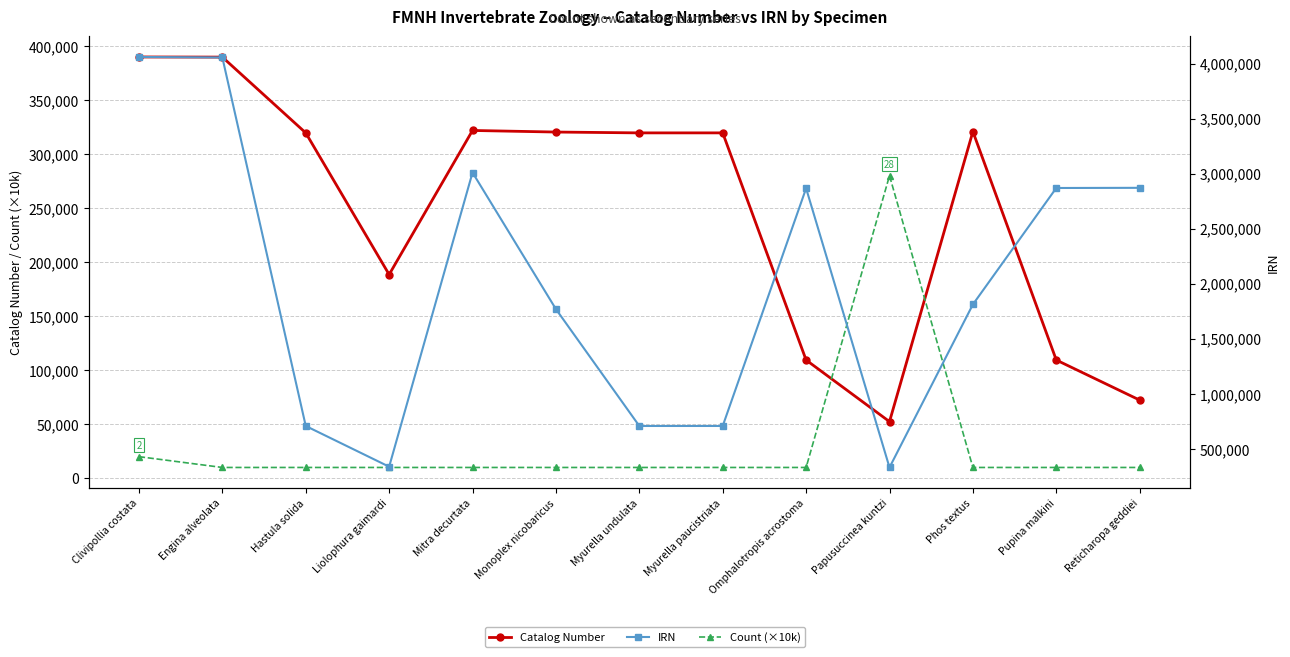

Reading left to right, transcribe all the data shown in this chart.

Catalog Number: Clivipollia costata=389856	Engina alveolata=389736	Hastula solida=319609	Liolophura gaimardi=188510	Mitra decurtata=321848	Monoplex nicobaricus=320382	Myurella undulata=319608	Myurella paucistriata=319614	Omphalotropis acrostoma=109407	Papusuccinea kuntzi=52414	Phos textus=320819	Pupina malkini=109417	Reticharopa geddiei=72335
Count (×10k): Clivipollia costata=20000	Engina alveolata=10000	Hastula solida=10000	Liolophura gaimardi=10000	Mitra decurtata=10000	Monoplex nicobaricus=10000	Myurella undulata=10000	Myurella paucistriata=10000	Omphalotropis acrostoma=10000	Papusuccinea kuntzi=280000	Phos textus=10000	Pupina malkini=10000	Reticharopa geddiei=10000
IRN: Clivipollia costata=4059300	Engina alveolata=4054782	Hastula solida=708877	Liolophura gaimardi=339097	Mitra decurtata=3009908	Monoplex nicobaricus=1769892	Myurella undulata=708871	Myurella paucistriata=708928	Omphalotropis acrostoma=2866699	Papusuccinea kuntzi=332203	Phos textus=1812439	Pupina malkini=2869680	Reticharopa geddiei=2871189